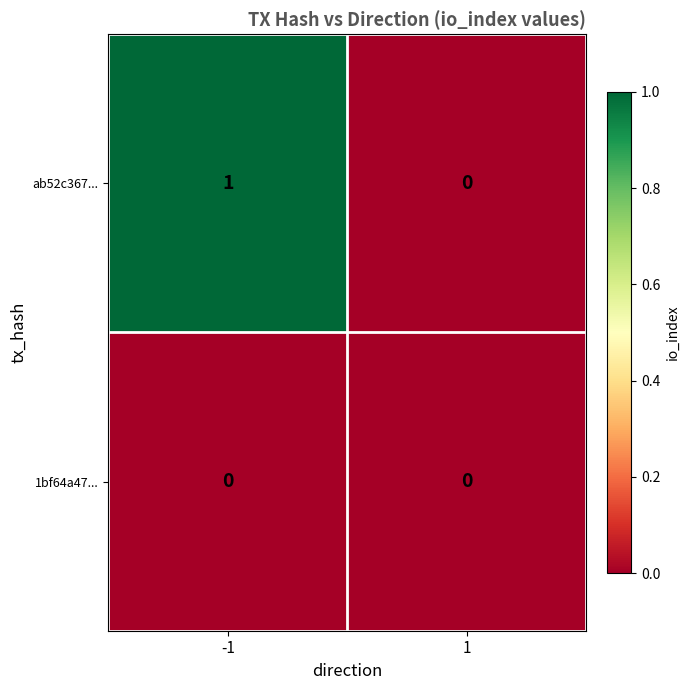

Reading left to right, list all the values displayed in this chart.

ab52c367...: 1	0
1bf64a47...: 0	0